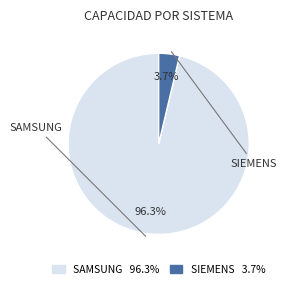

Rank the categories by value from highest to lowest.

SAMSUNG, SIEMENS